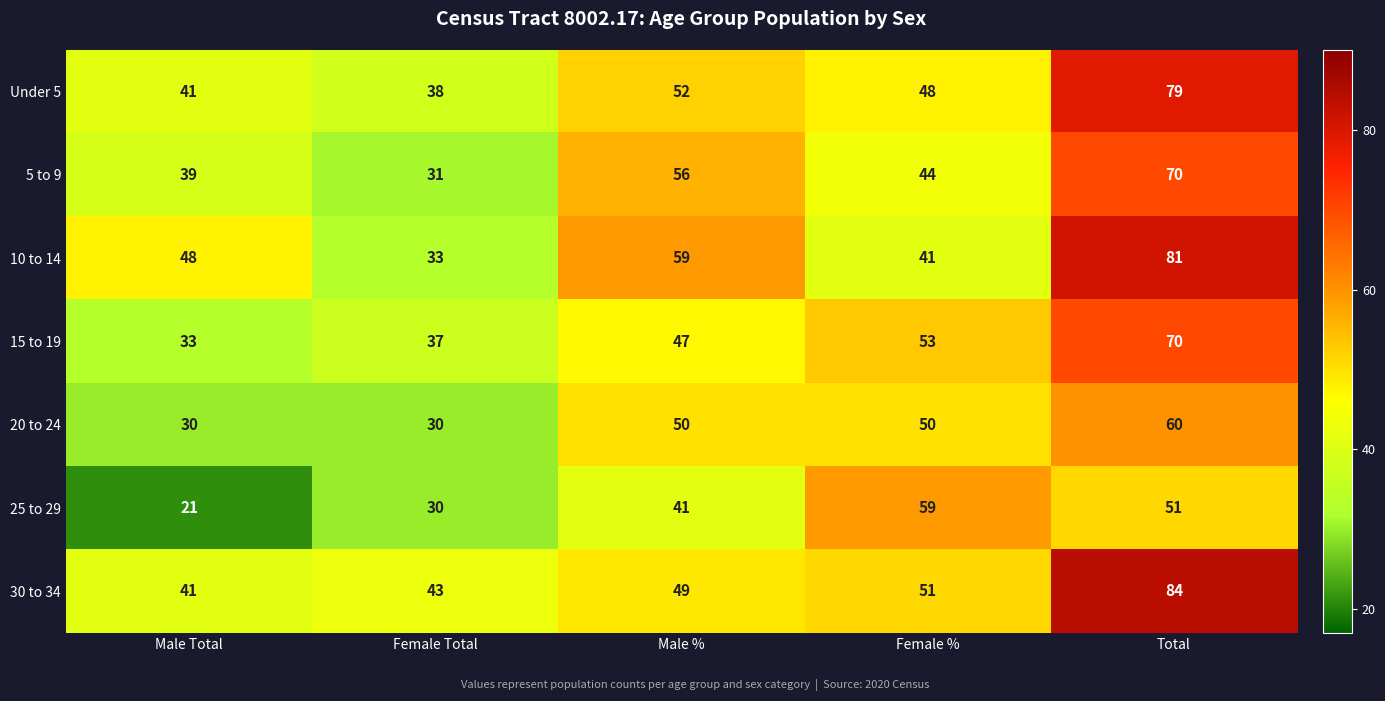

How many 25 to 29 values are between 30 and 51?

3